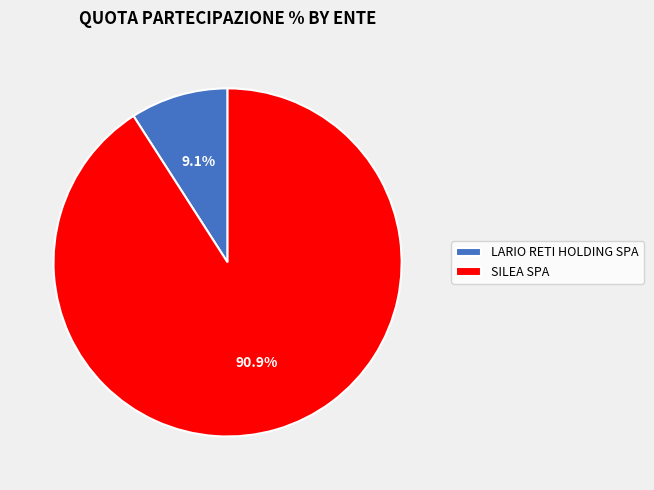

Is there a majority slice in this chart?

Yes